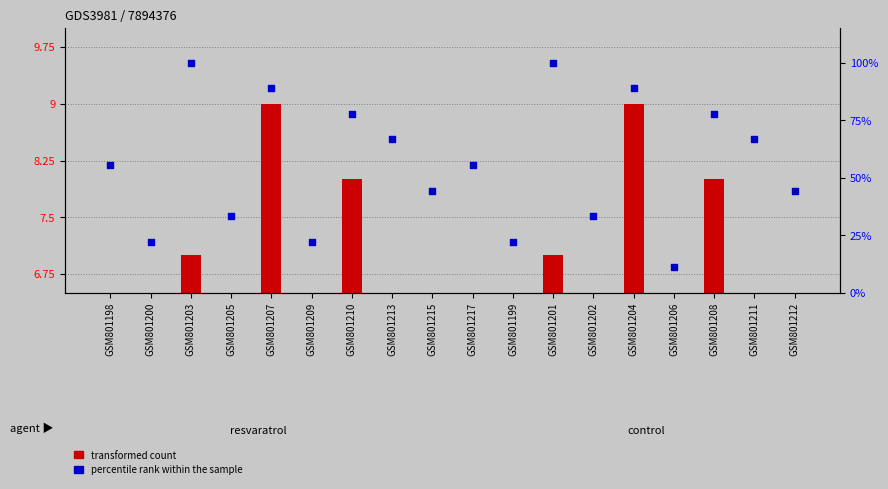

What are all the series names shown in the legend?

transformed count, percentile rank within the sample